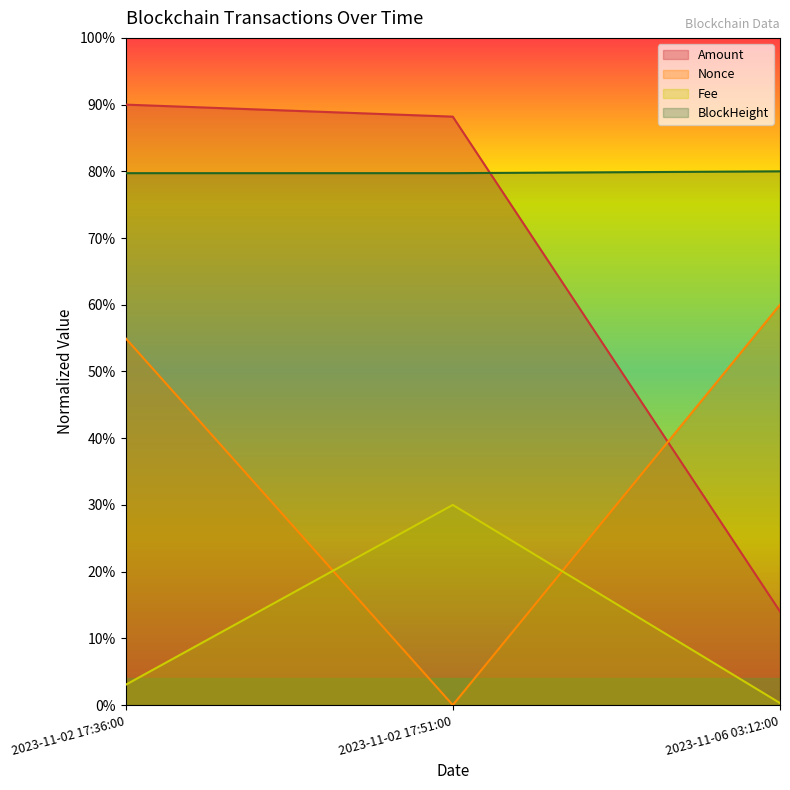

The value of Amount at 2023-11-02 17:51:00 is 88.2. True or false?

True